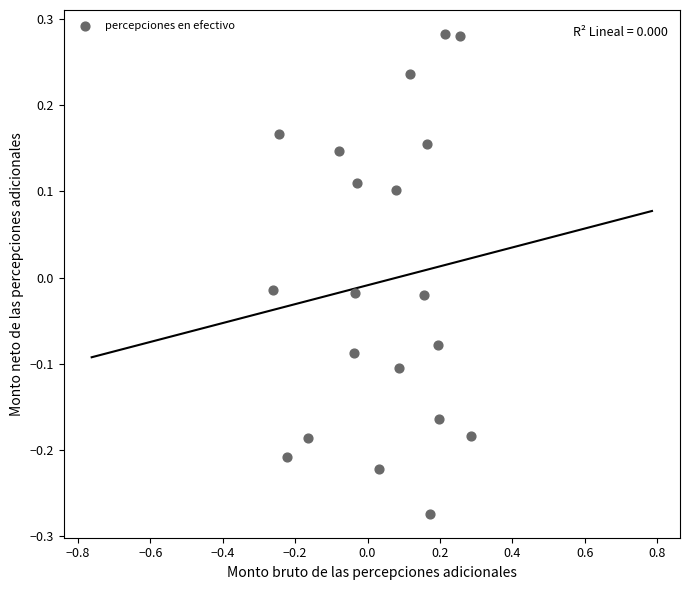

What is the range of Y values (max minus min)?

0.6